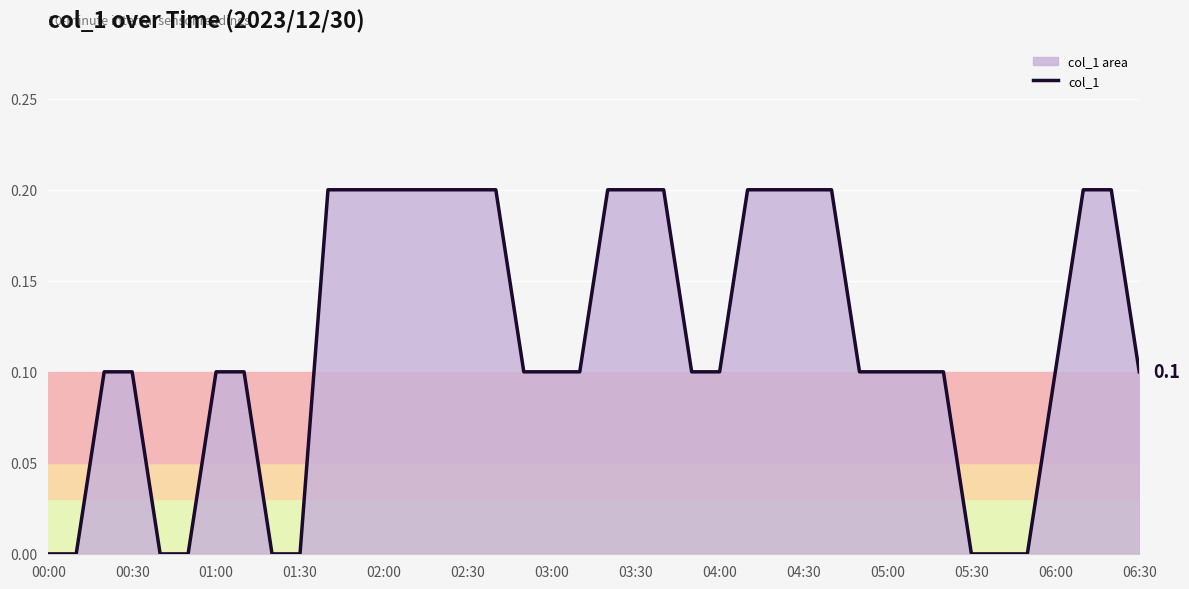

How many positive values are there?

31